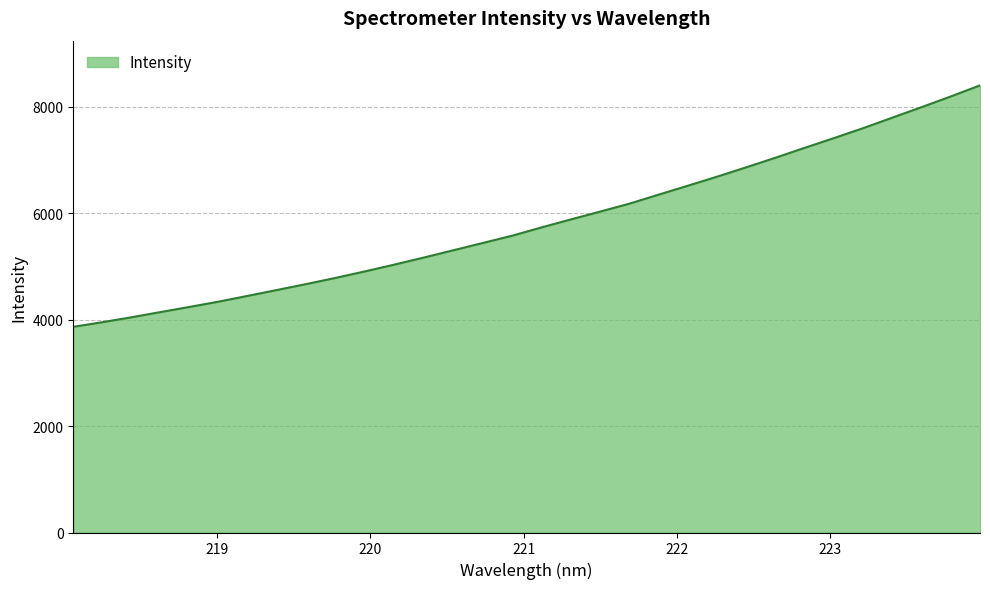

What is the difference between the maximum and minimum values?

4535.6